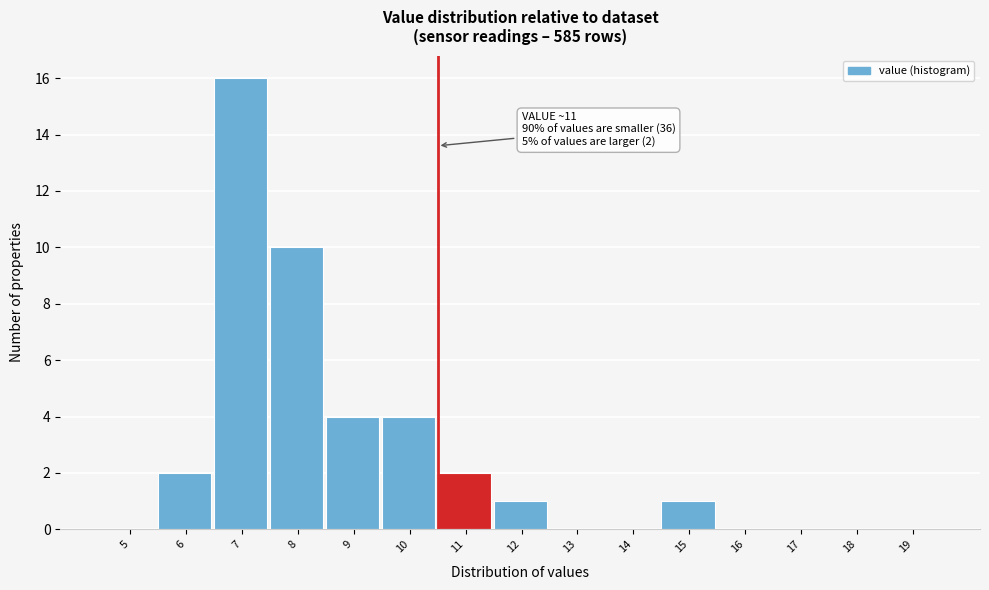

Reading left to right, extract all data points from this chart.

5=0	6=2	7=16	8=10	9=4	10=4	11=2	12=1	13=0	14=0	15=1	16=0	17=0	18=0	19=0